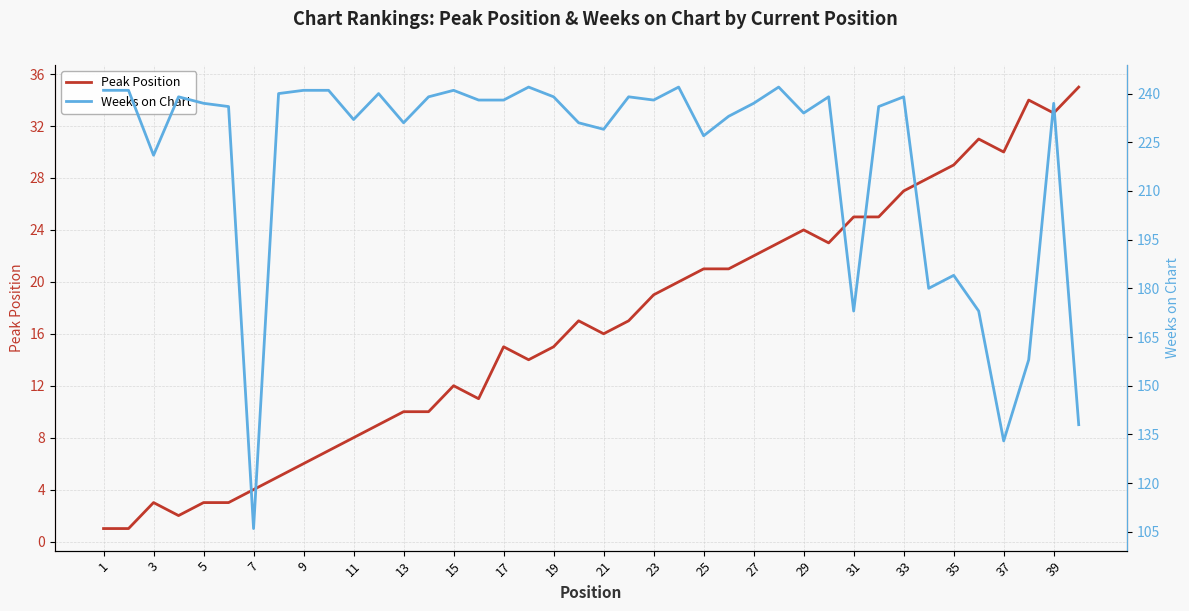

What is the maximum value shown in the chart?

242